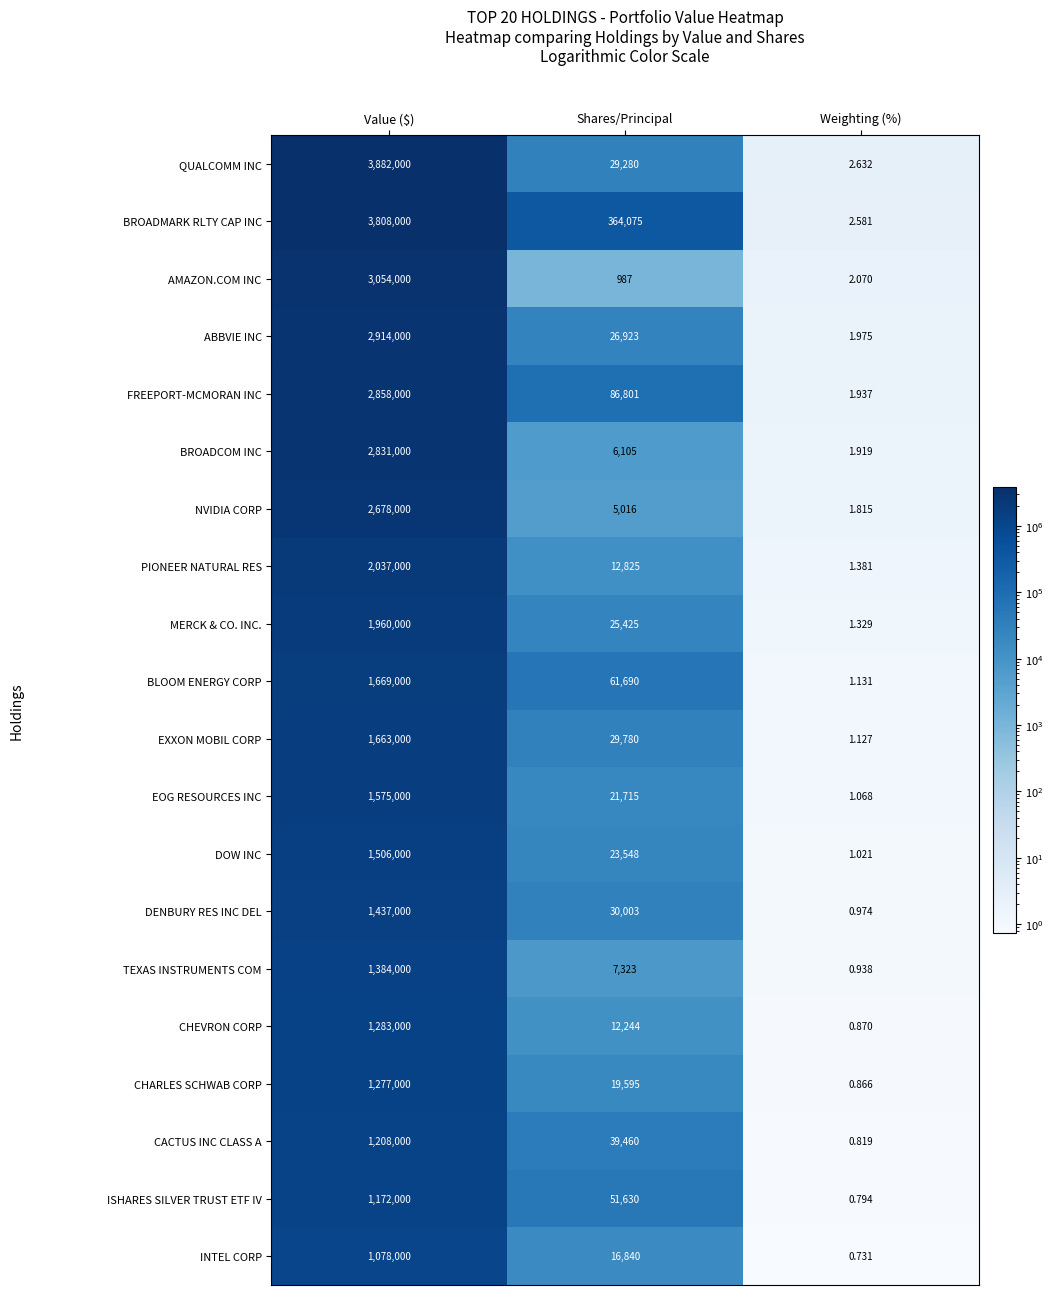

At which label is CHEVRON CORP closest to 641500?

Shares/Principal